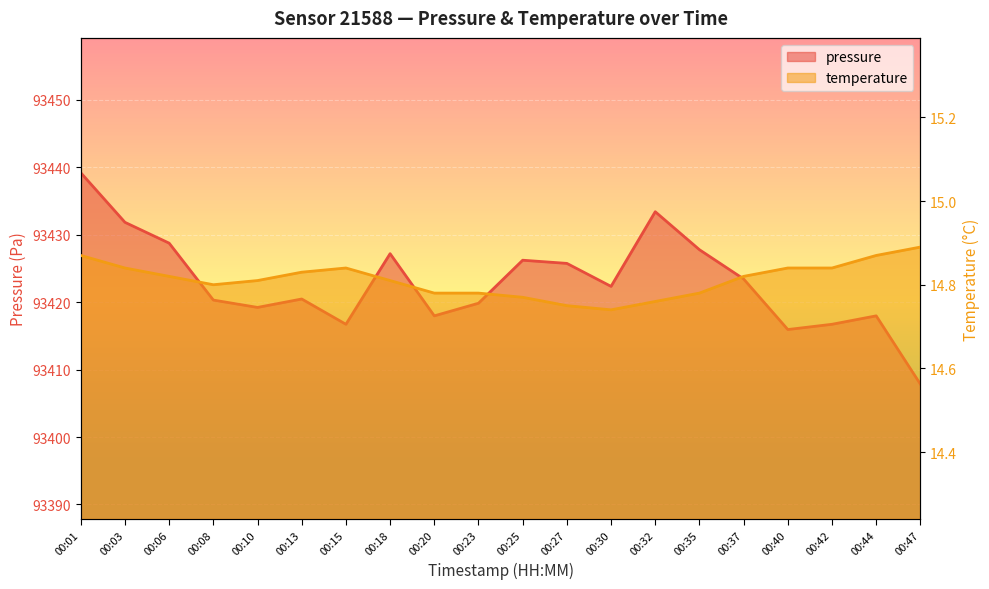

True or false: pressure has a value of 122067.6 at 00:44.

False